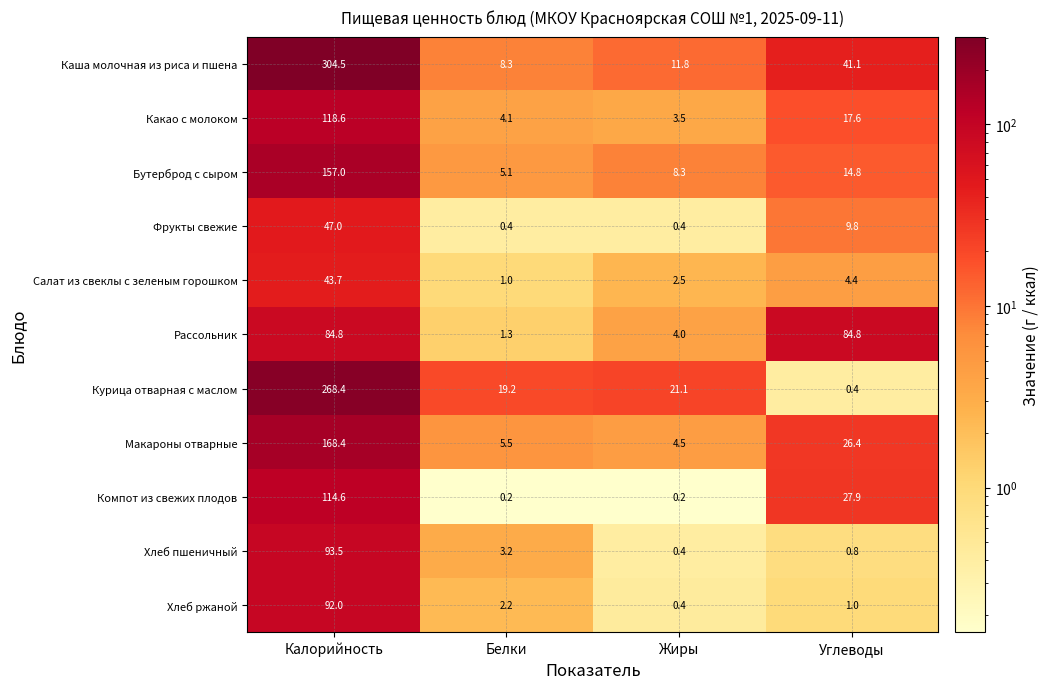

What is the spread (max minus min) of values at Углеводы?

84.4